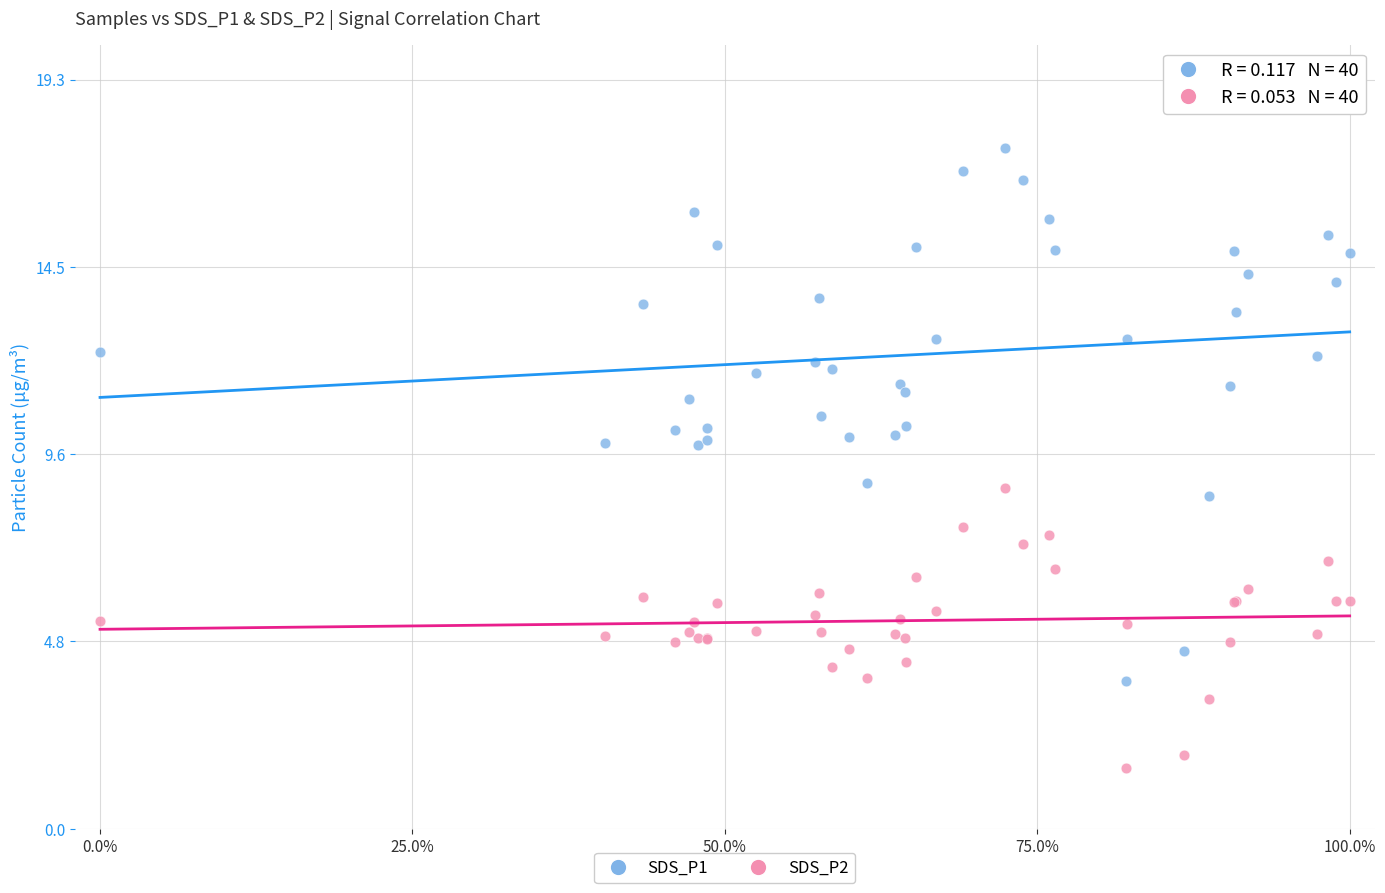

What is the X range (max minus min) for the scatter plot?

100.0